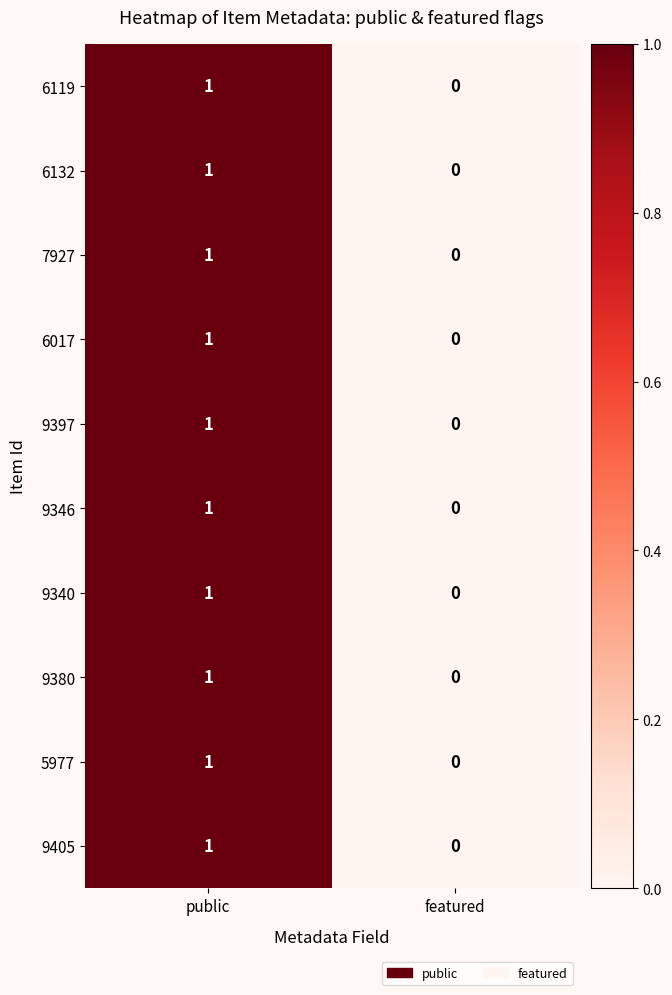

What is the total value across all series at public?

10